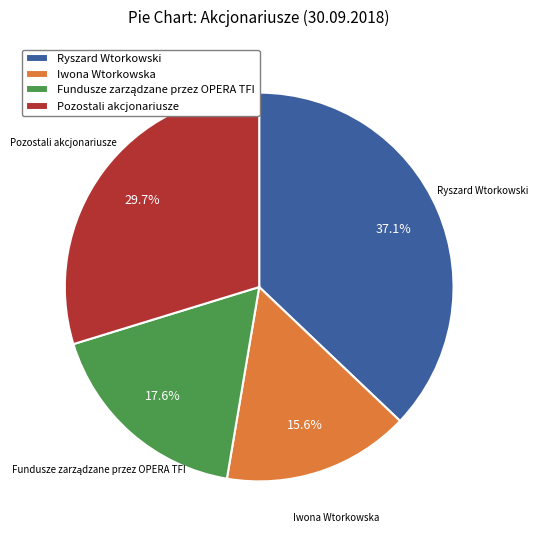

Which slice is the smallest?

Iwona Wtorkowska